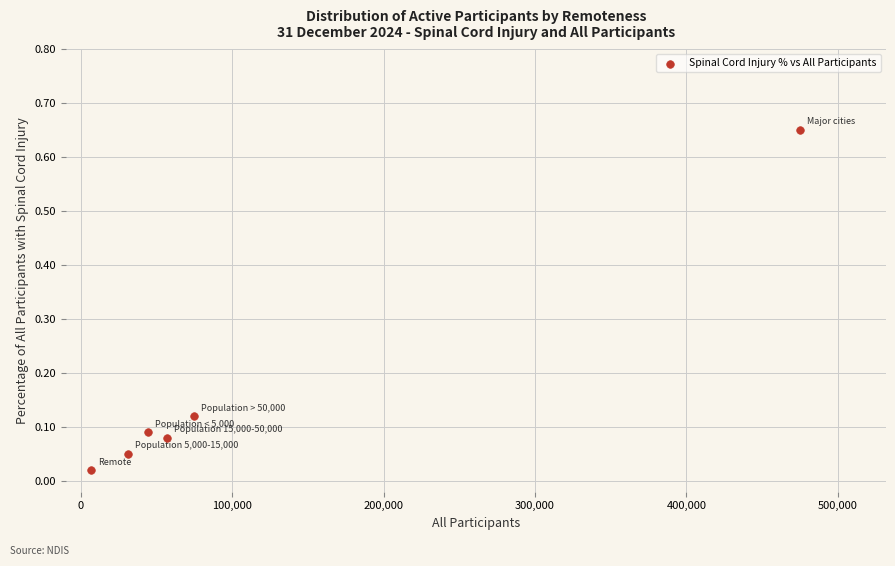

What is the range of Y values (max minus min)?

0.6